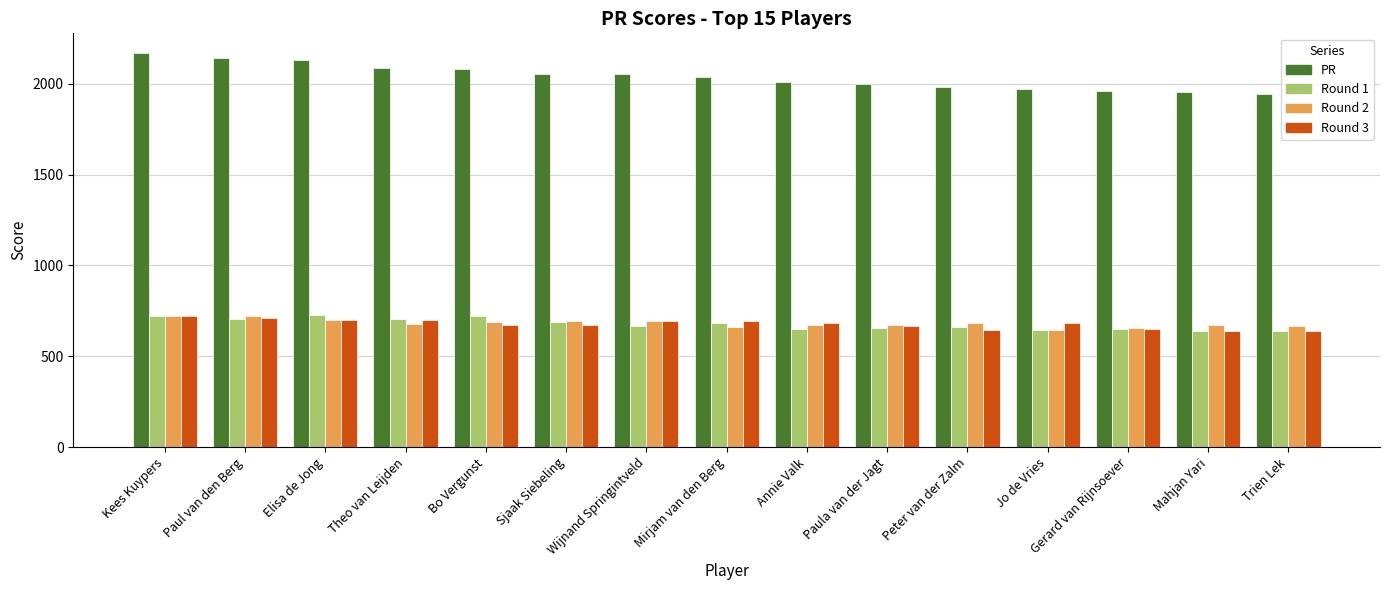

What is the smallest value displayed?

640